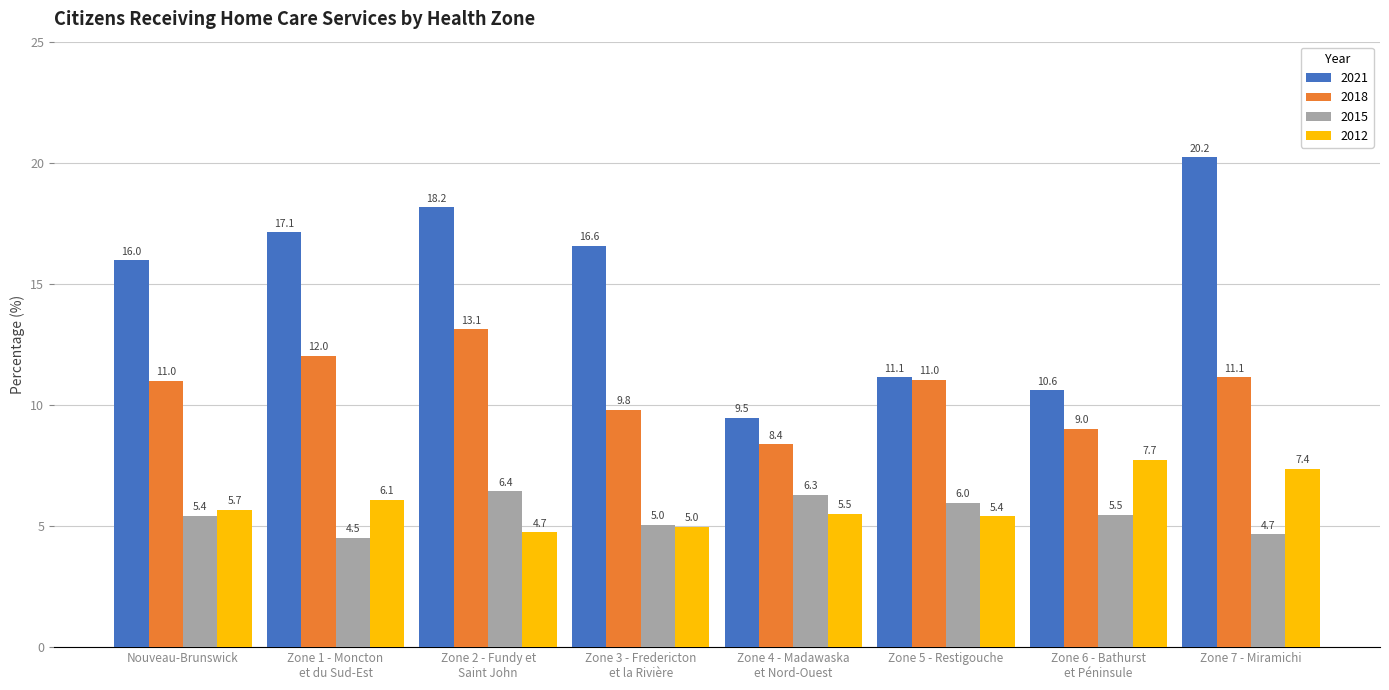

What is the sum of all 2018 values?

85.5